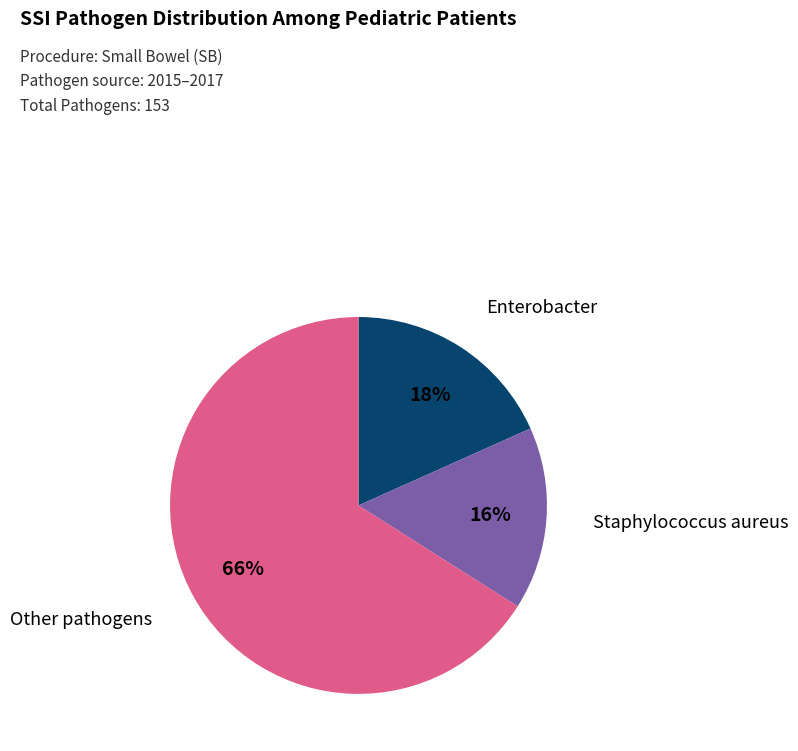

Does any single category account for the majority?

Yes